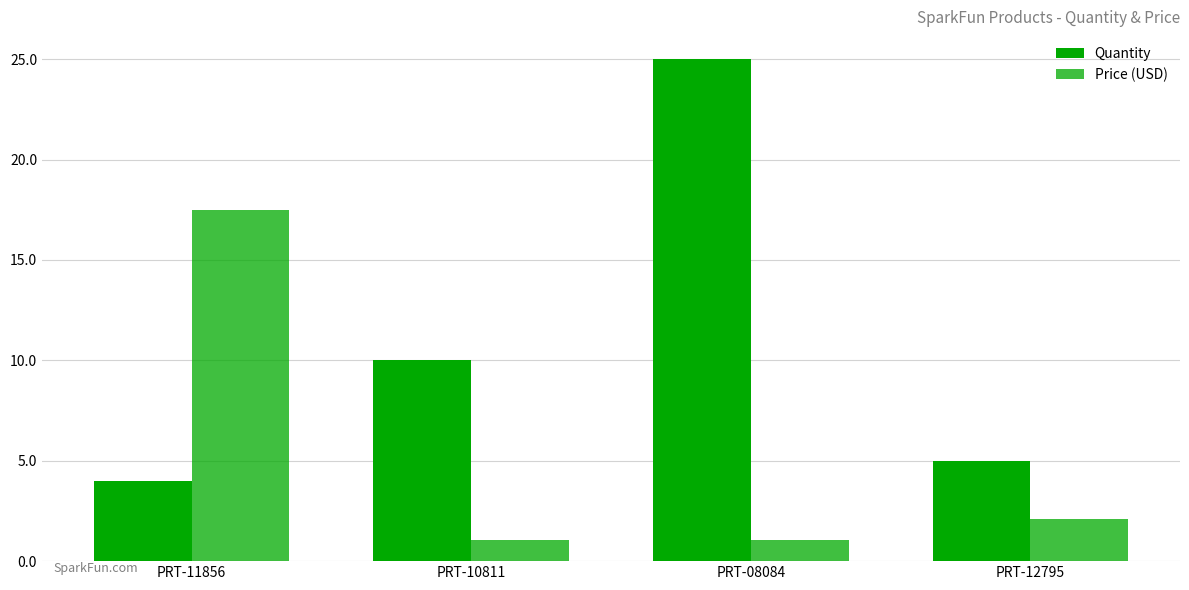

What is the highest value of the Quantity series?

25.0